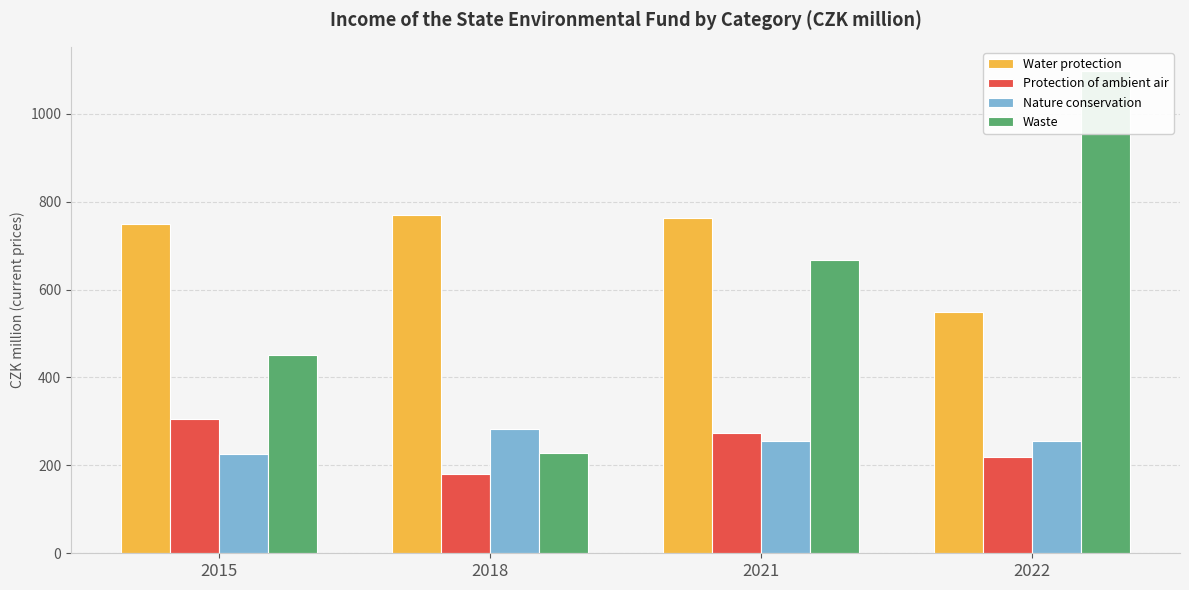

Where does the Water protection series first go above 762?

2018